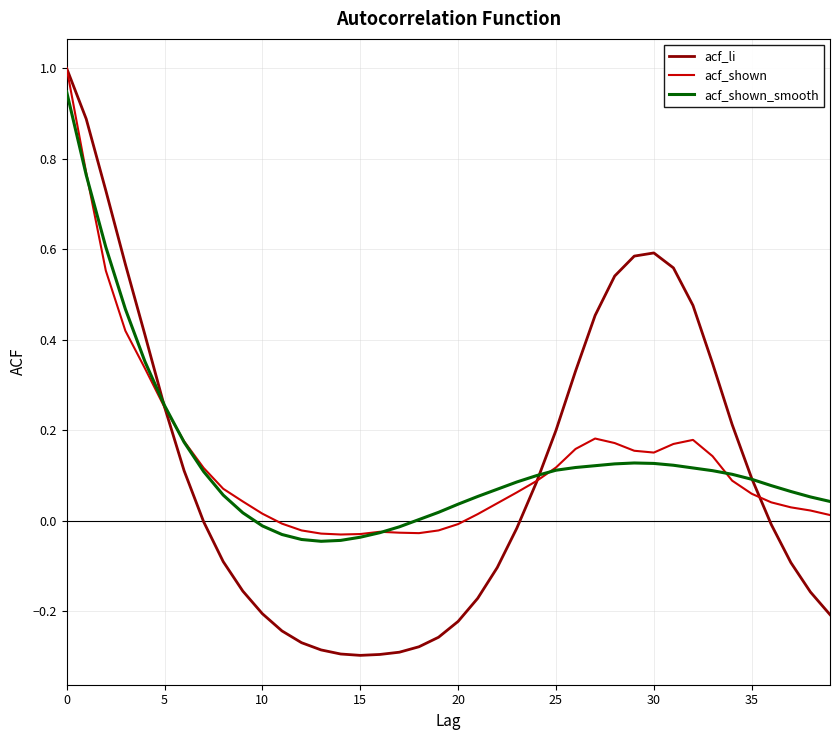

What are all the series names shown in the legend?

acf_li, acf_shown, acf_shown_smooth